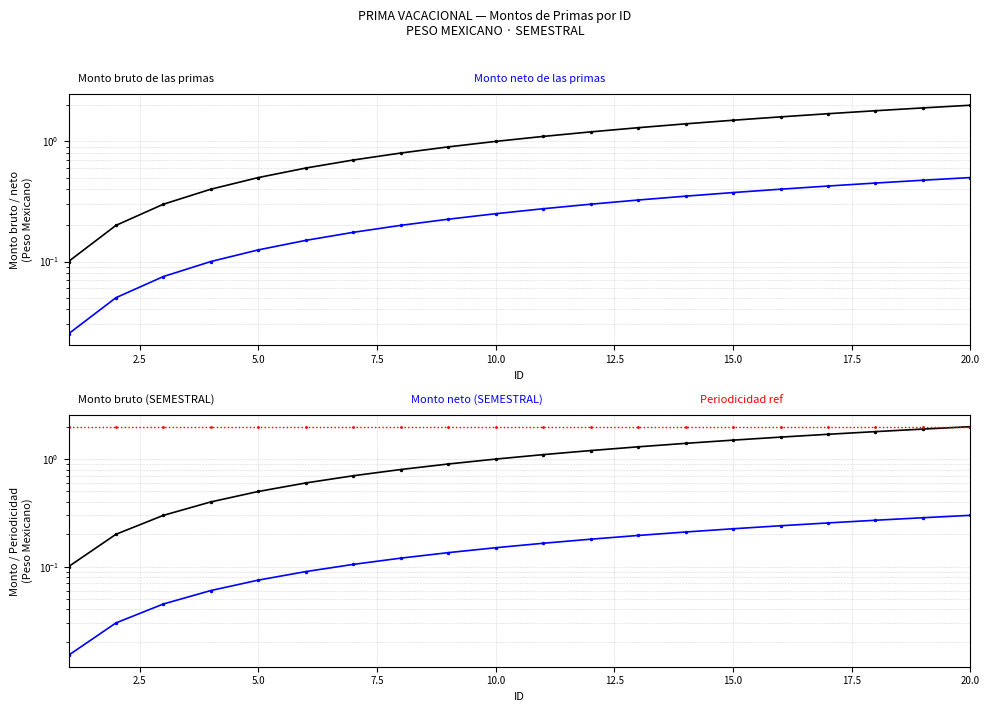

What is the value of the Monto neto (SEMESTRAL) point at the 7th from the left?

0.1